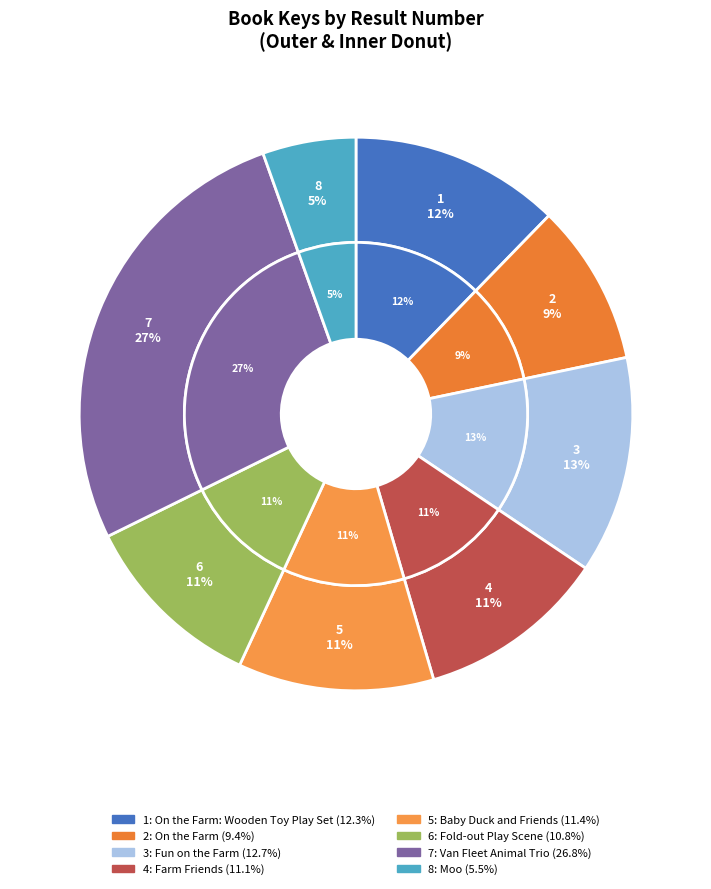

Which category has the smallest portion of the pie?

8